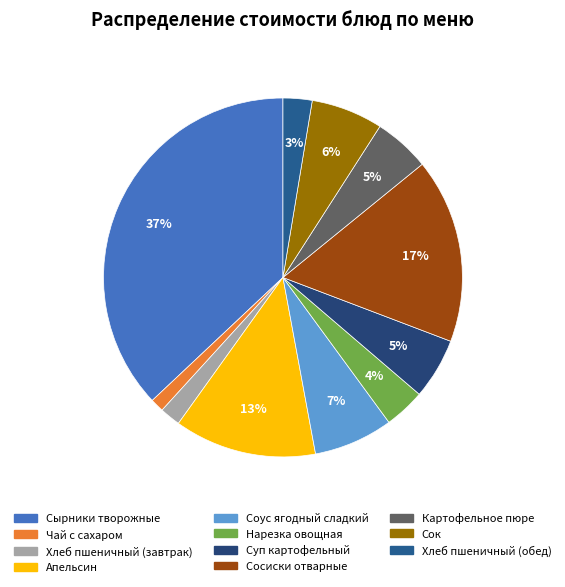

To the nearest percent, what is the average slice percentage?

9%